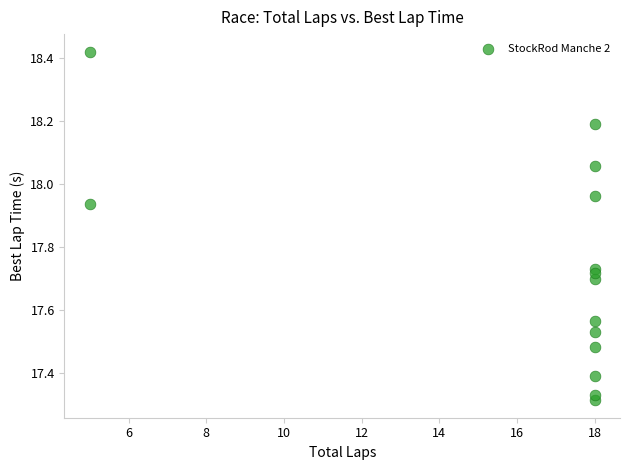

What is the range of X values (max minus min)?

13.0